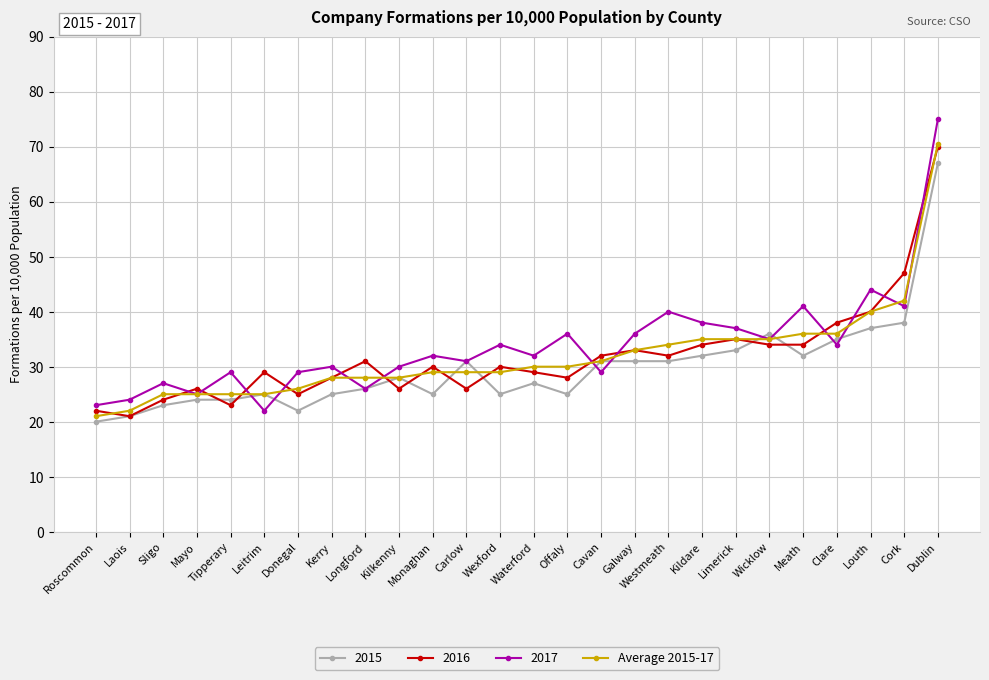

True or false: 2016 and 2017 intersect in this chart.

True